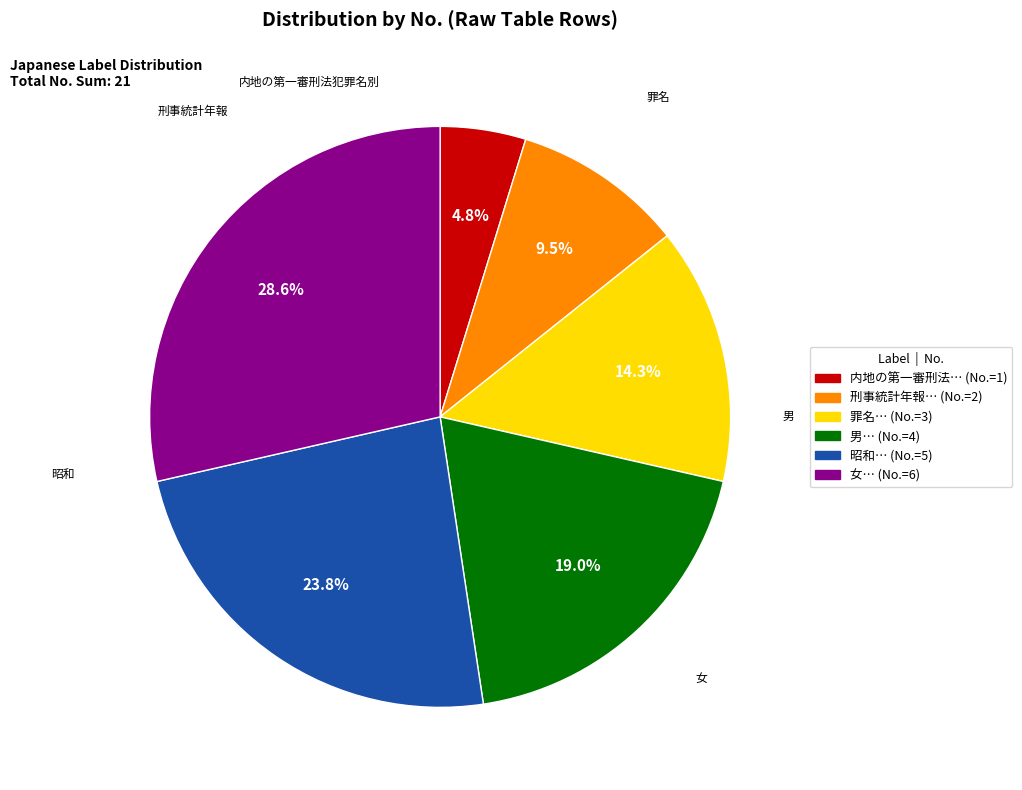

Is there a majority slice in this chart?

No